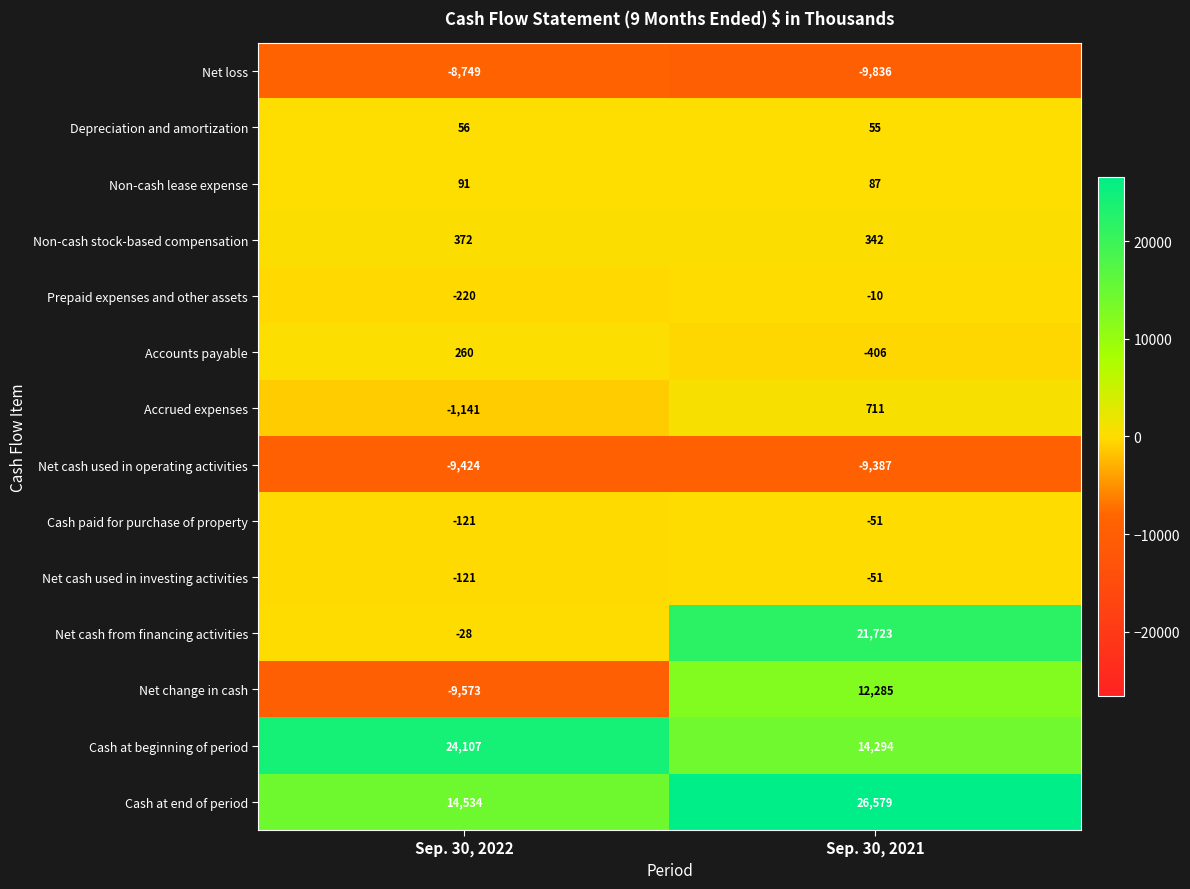

Read the Non-cash stock-based compensation value at Sep. 30, 2022.

372